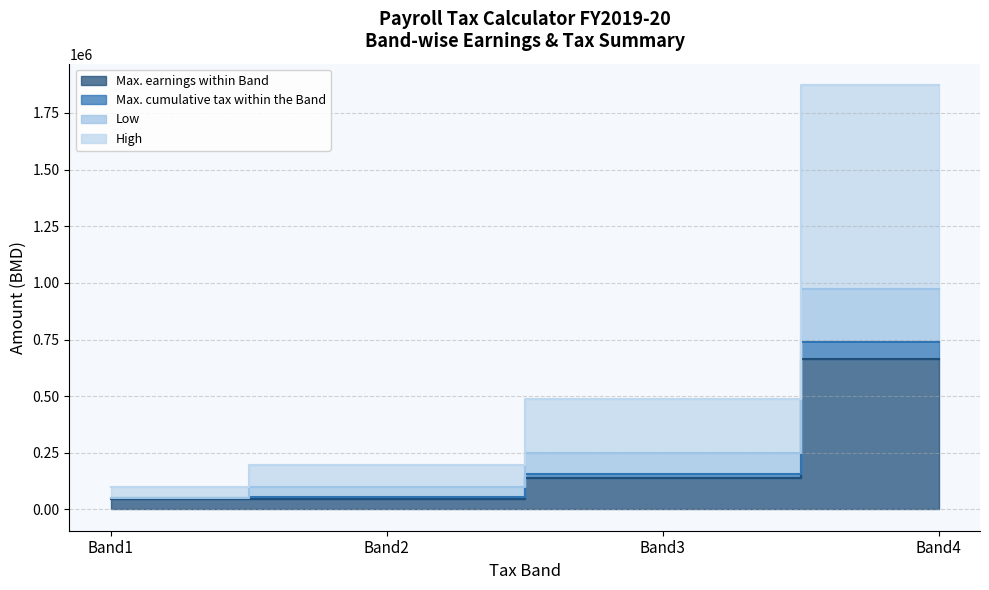

At which label is High closest to 985961?

Band3